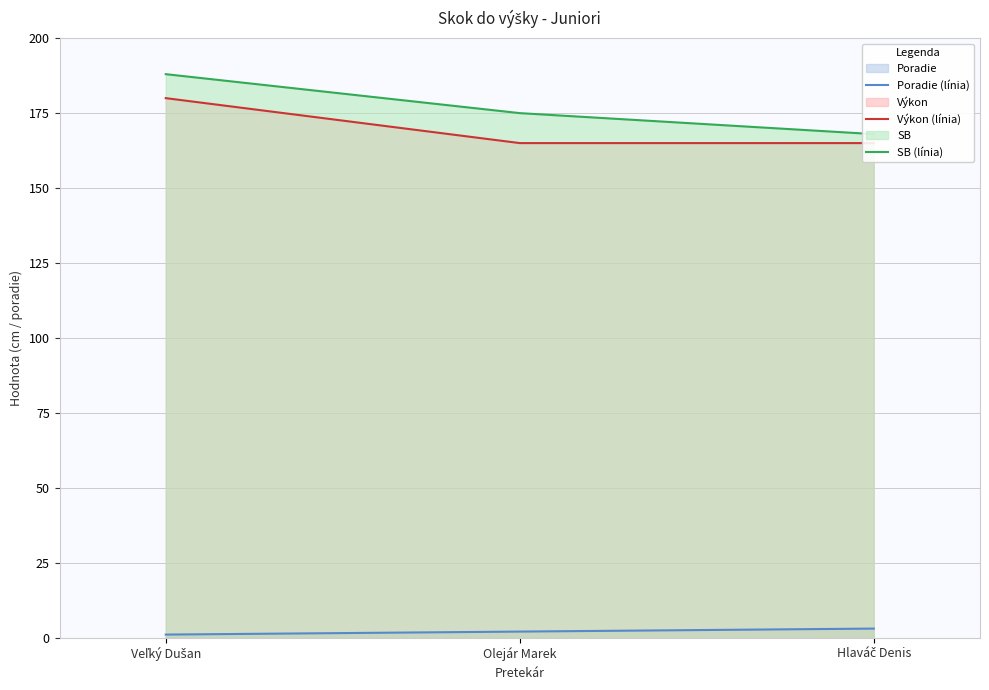

At how many categories does at least one series exceed 73?

3